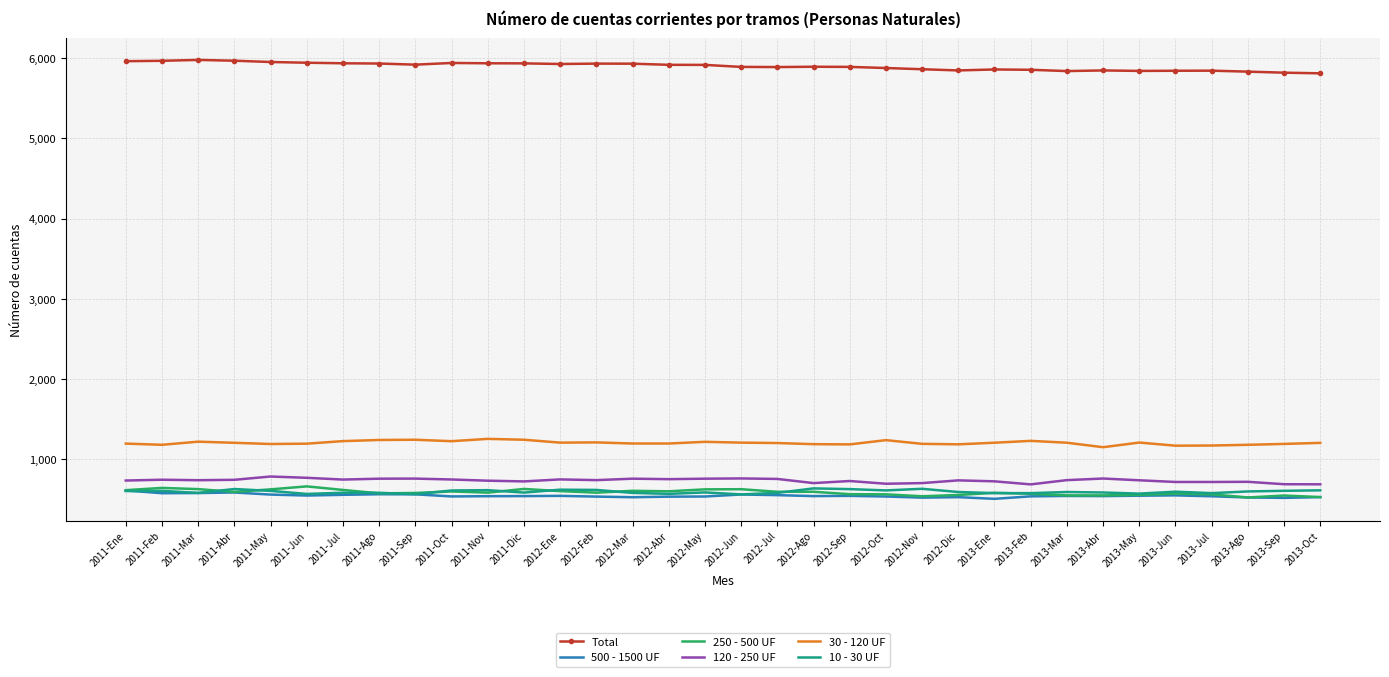

Which series has the largest total across all categories?

Total